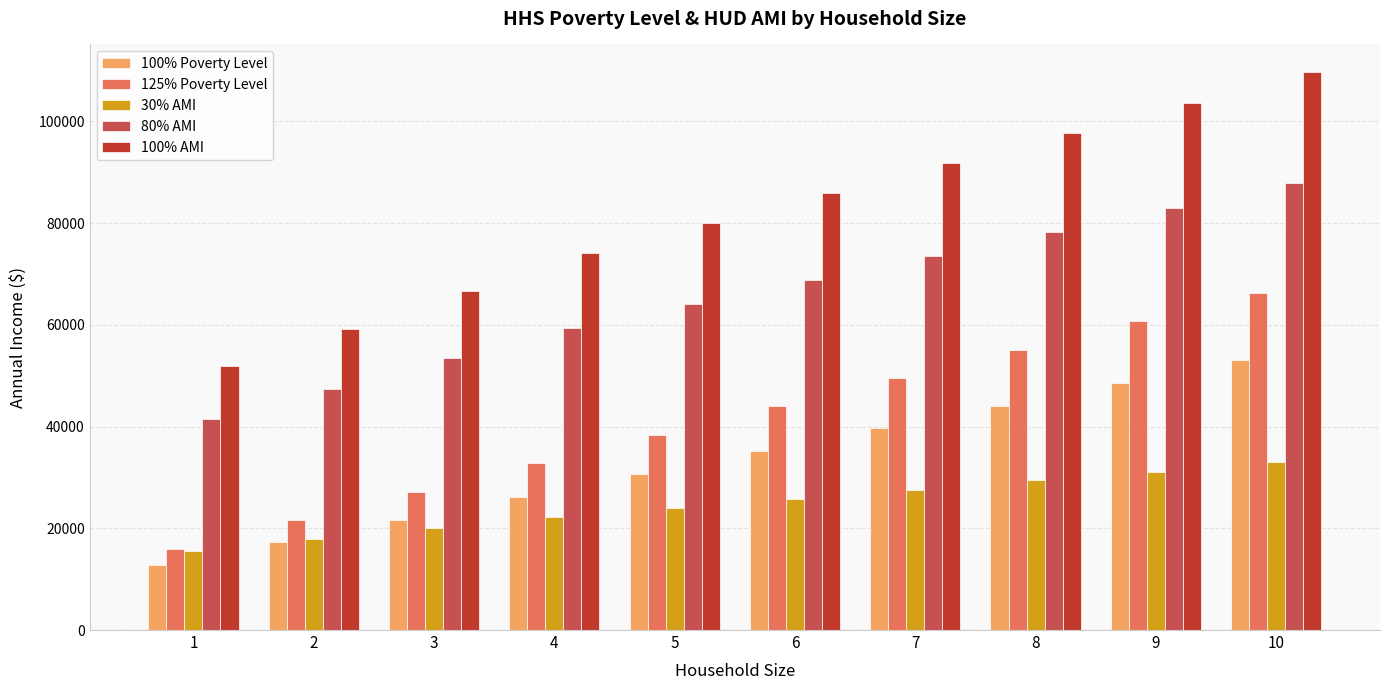

Which series has the largest range (max minus min)?

100% AMI